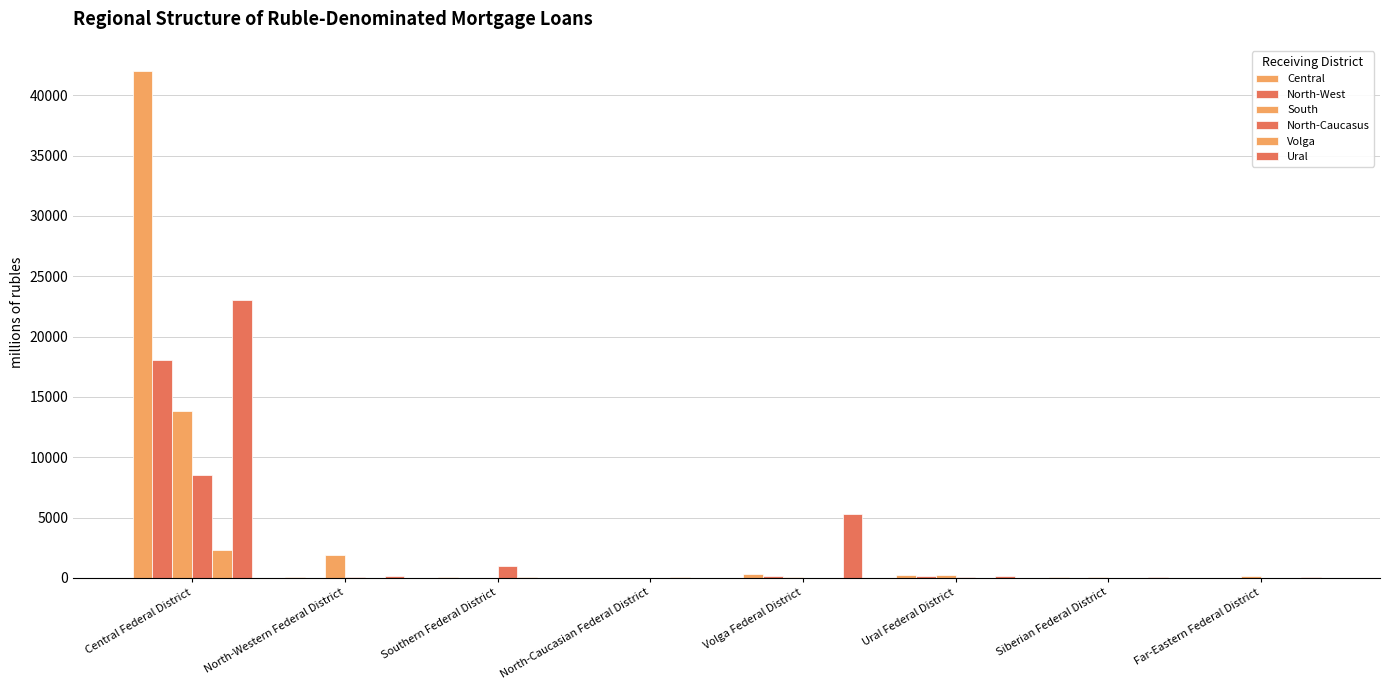

How many data points does each series have?

8